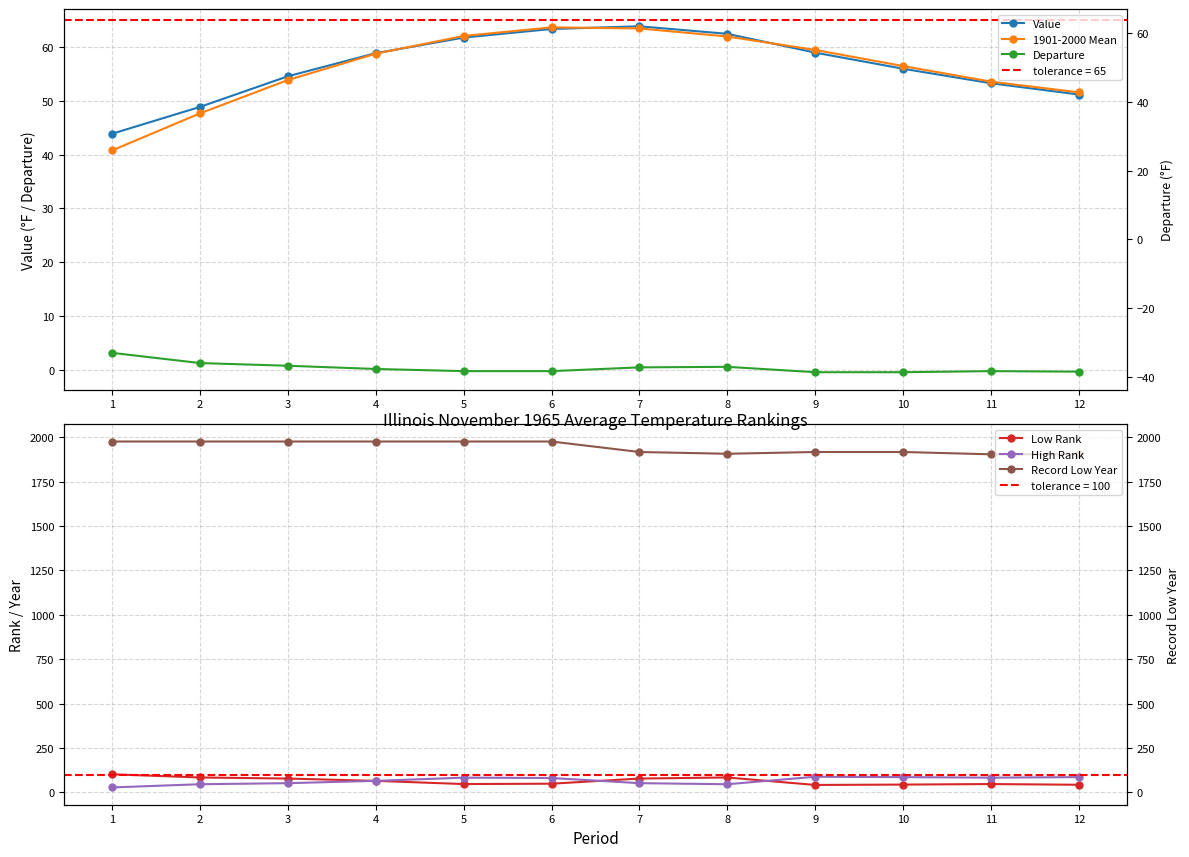

Does the chart display data point markers on the line(s)?

Yes